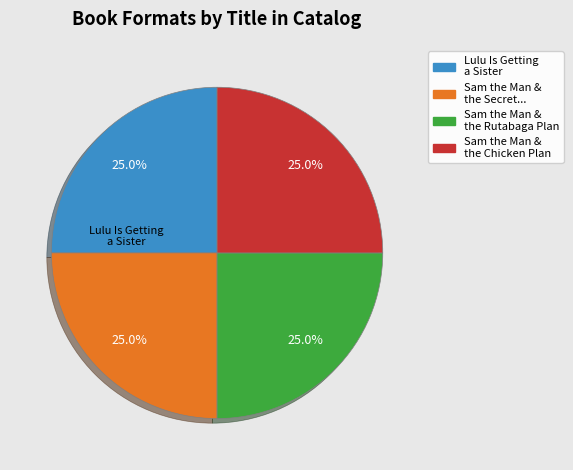

Count the number of slices in the pie.

4